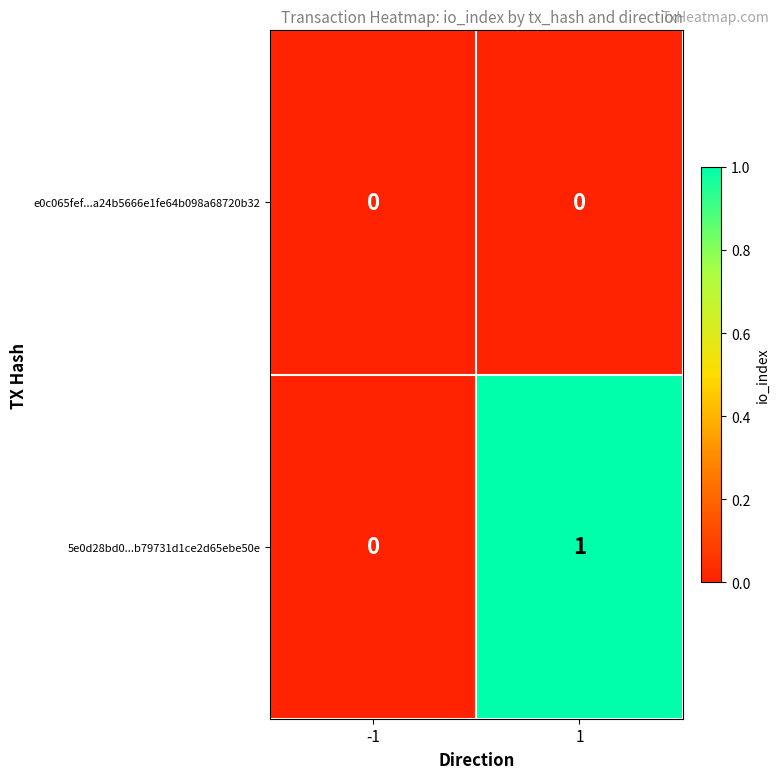

Is the value of e0c065fef...a24b5666e1fe64b098a68720b32 at -1 greater than the value of 5e0d28bd0...b79731d1ce2d65ebe50e at 1?

No